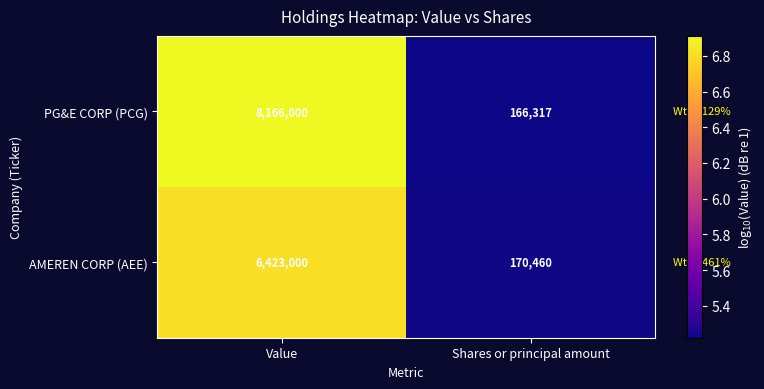

At which category is the sum across all series the highest?

Value